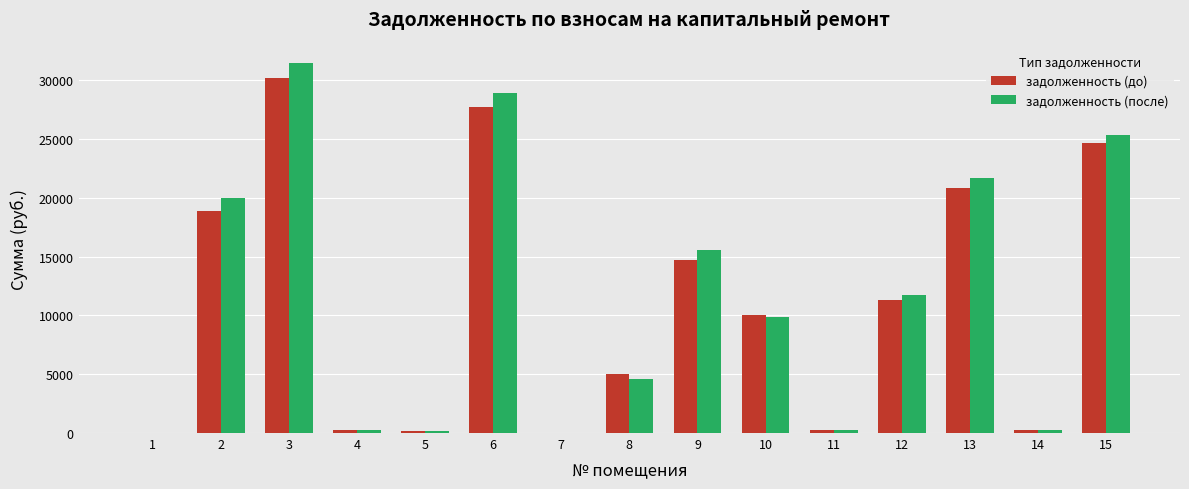

True or false: задолженность (после) has a value of 0.0 at 1.

True